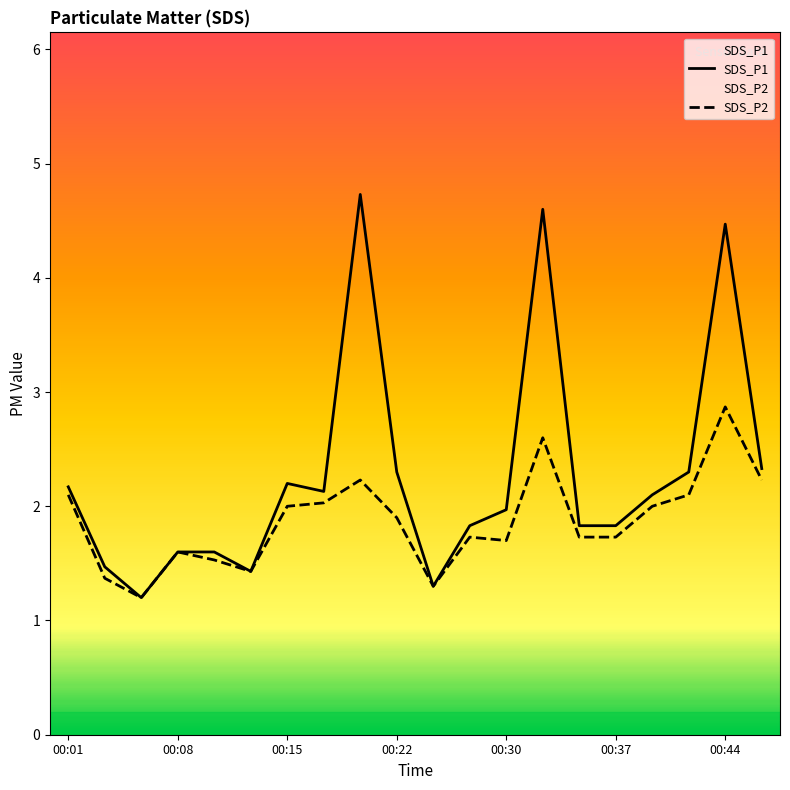

What is the difference between the second highest and second lowest values in the SDS_P1 series?

3.3